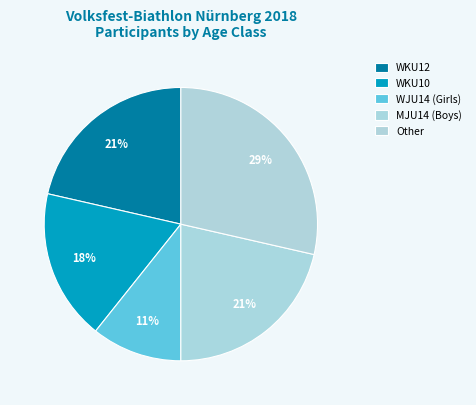

How many slices are in this pie chart?

5